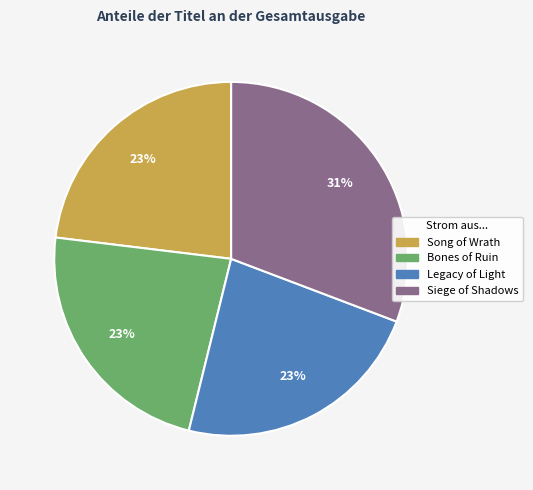

True or false: Bones of Ruin accounts for 23% of the total.

True